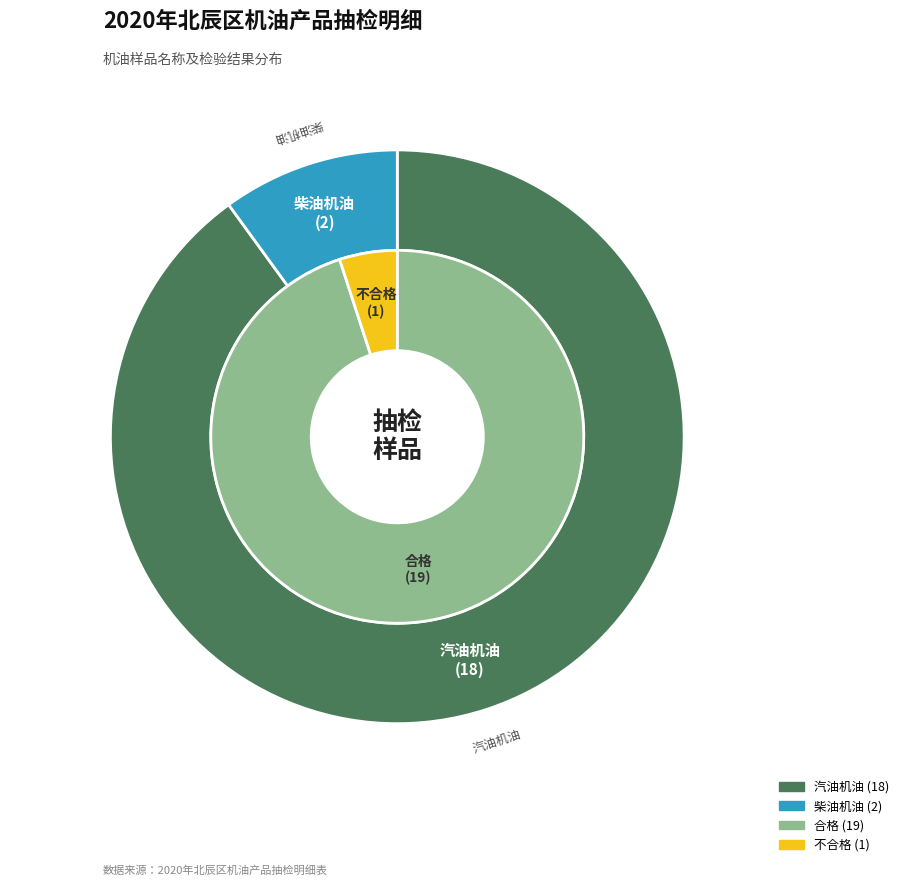

True or false: 汽油机油 accounts for 90% of the total.

True